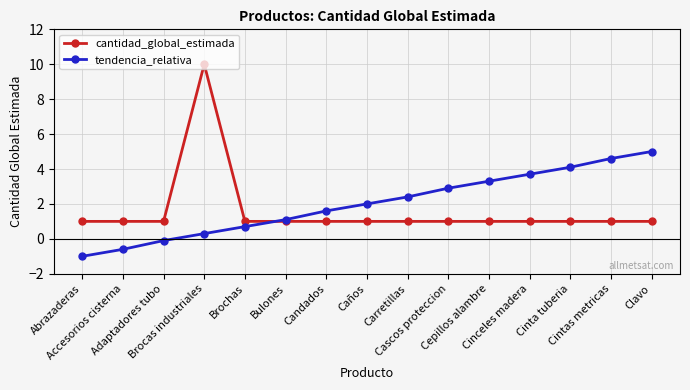

What position from the left is Brochas?

5